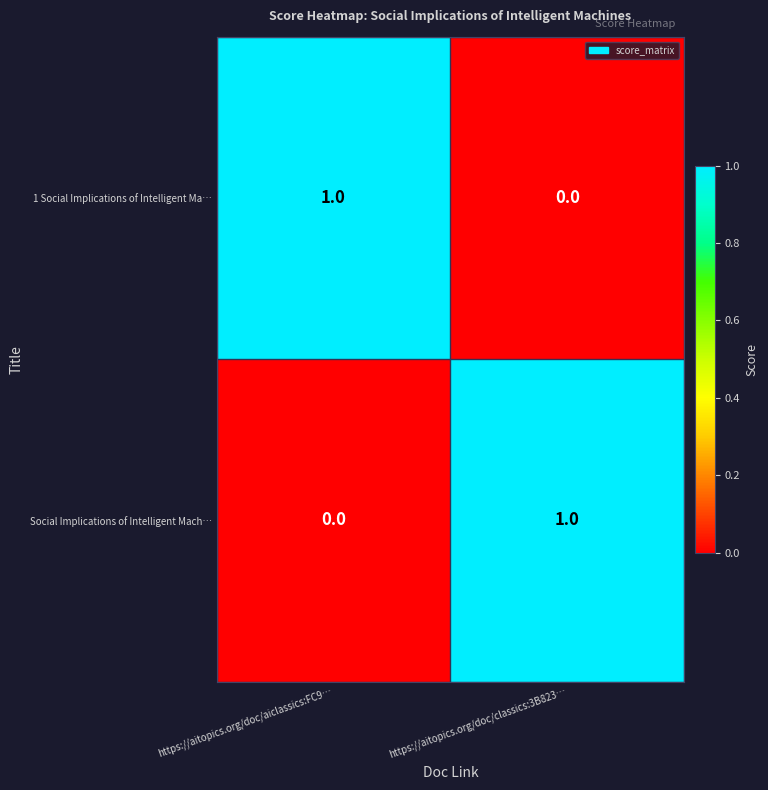

Is the value of Social Implications of Intelligent Mach… at https://aitopics.org/doc/aiclassics:FC9… greater than the value of 1 Social Implications of Intelligent Ma… at https://aitopics.org/doc/aiclassics:FC9…?

No